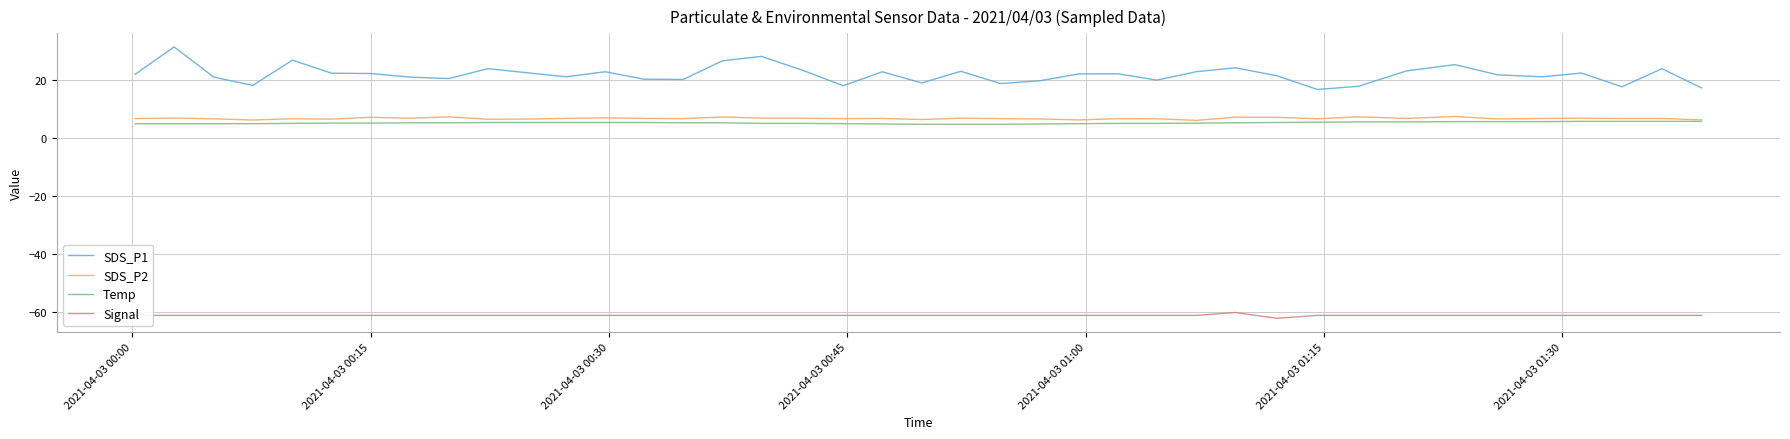

Which series has the largest total across all categories?

SDS_P1